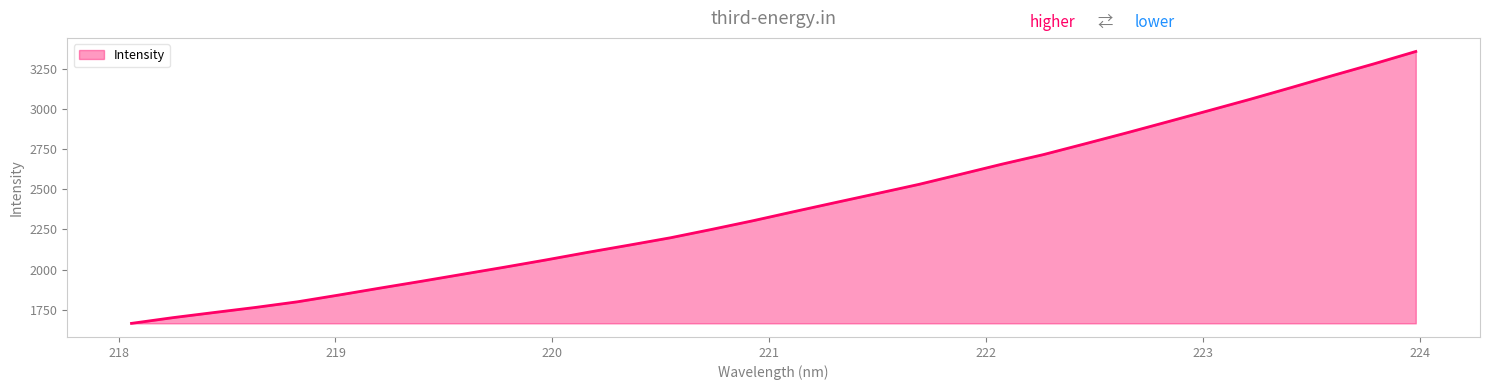

What is the difference between the maximum and minimum values?

1691.7